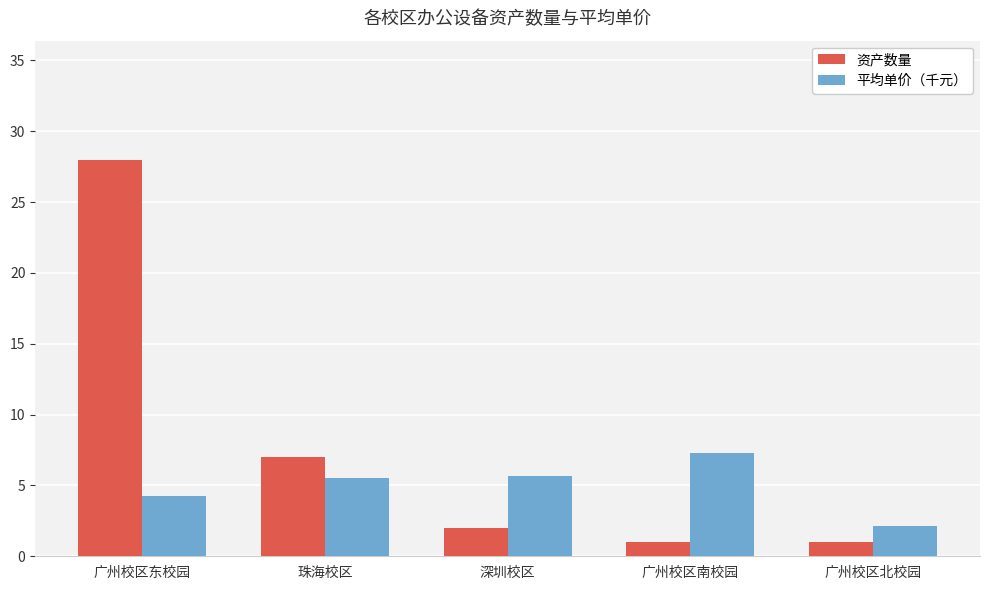

Which series has the largest total across all categories?

资产数量